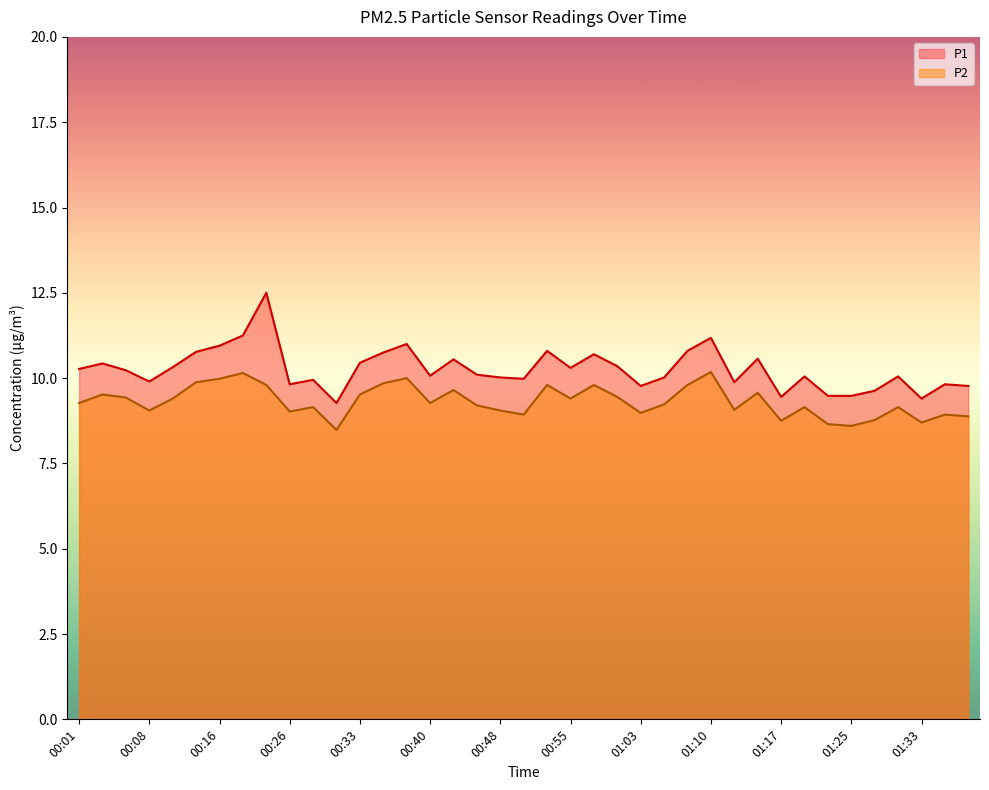

What value does the P2 series have at 00:52?

9.8